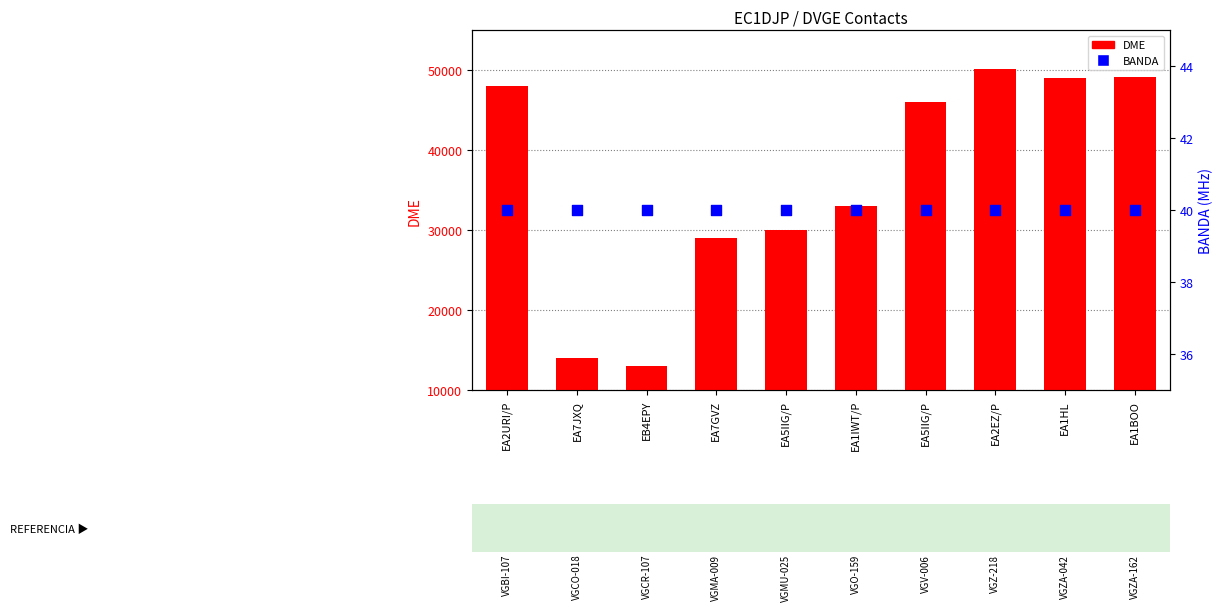

Which series contains the highest Y value?

DME